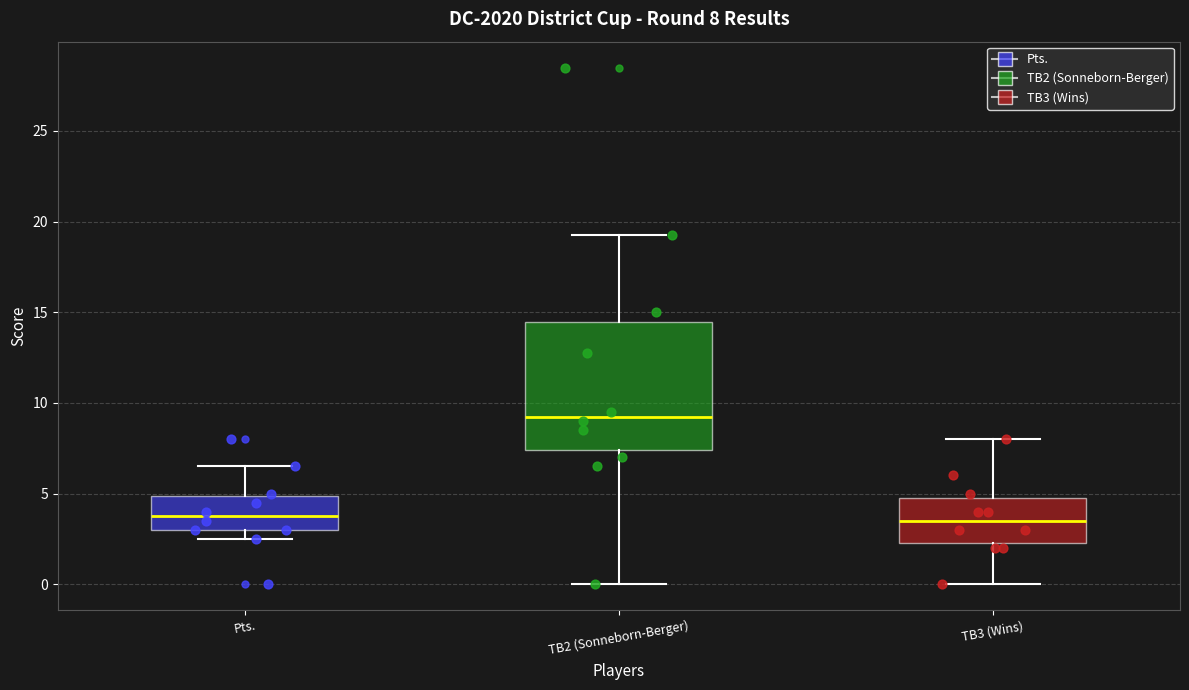

Which box has the highest median line?

TB2 (Sonneborn-Berger)